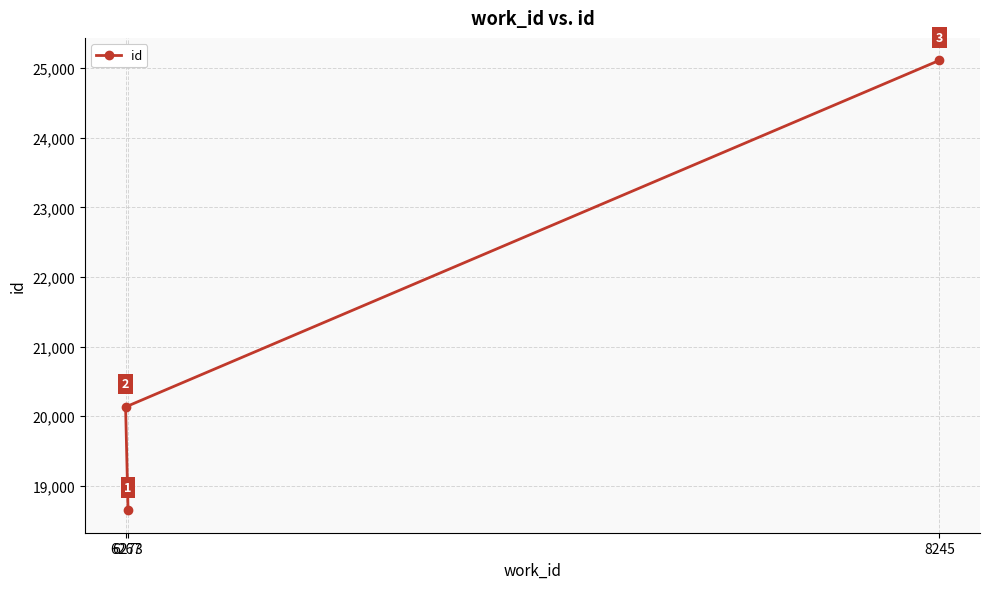

True or false: the data shows 25111 at 8245.

True